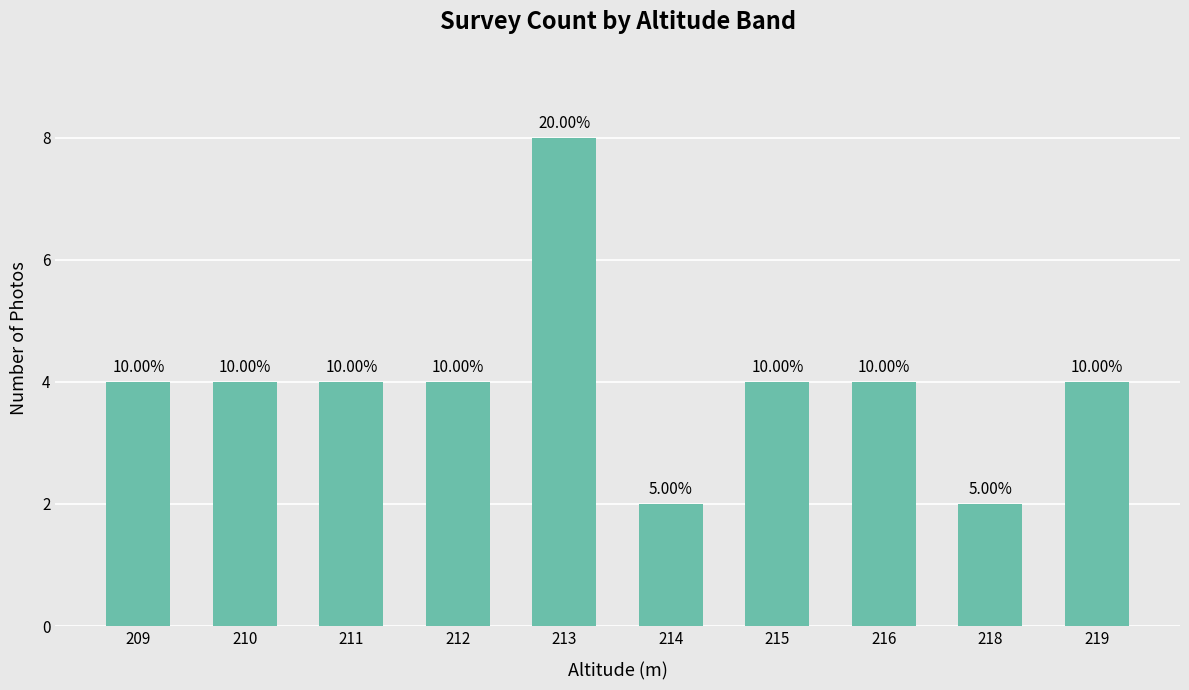

Is it true that the value at 214 is 2?

True